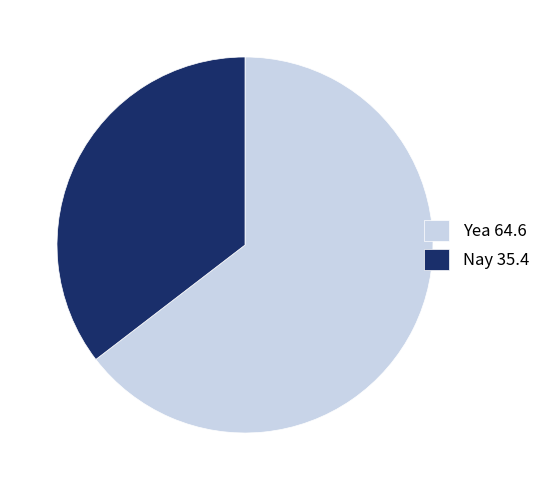

Is there a majority slice in this chart?

Yes